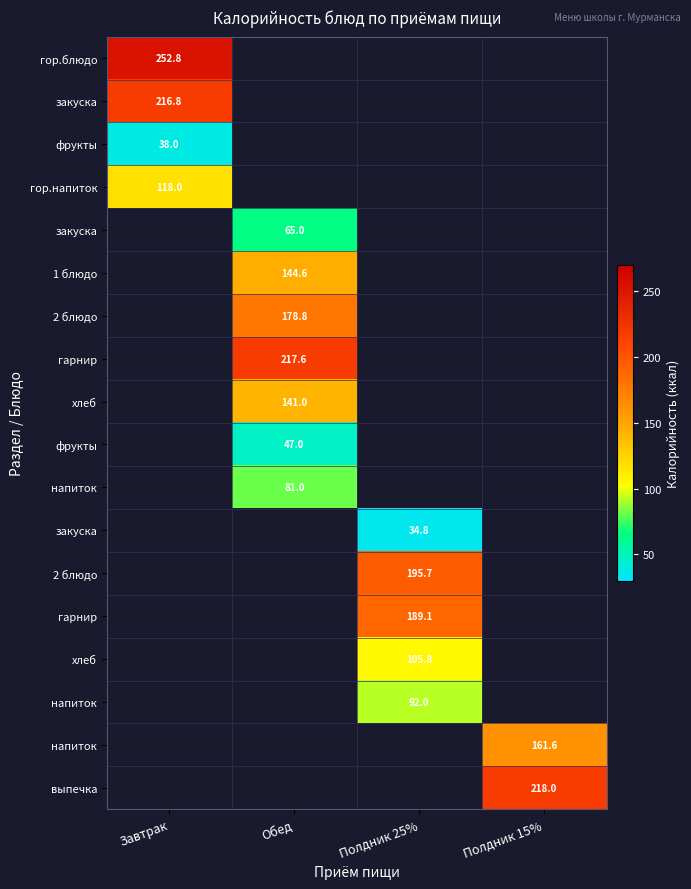

At which category does the chart reach its minimum across all series?

Полдник 25%